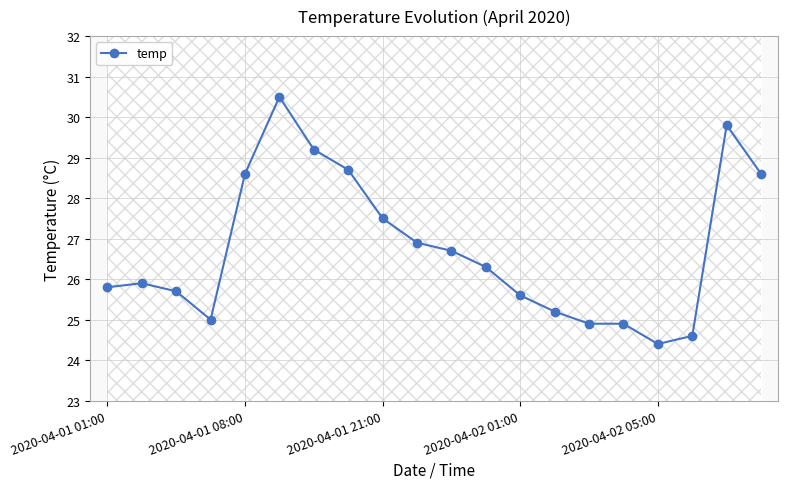

What is the maximum value shown in the chart?

30.5